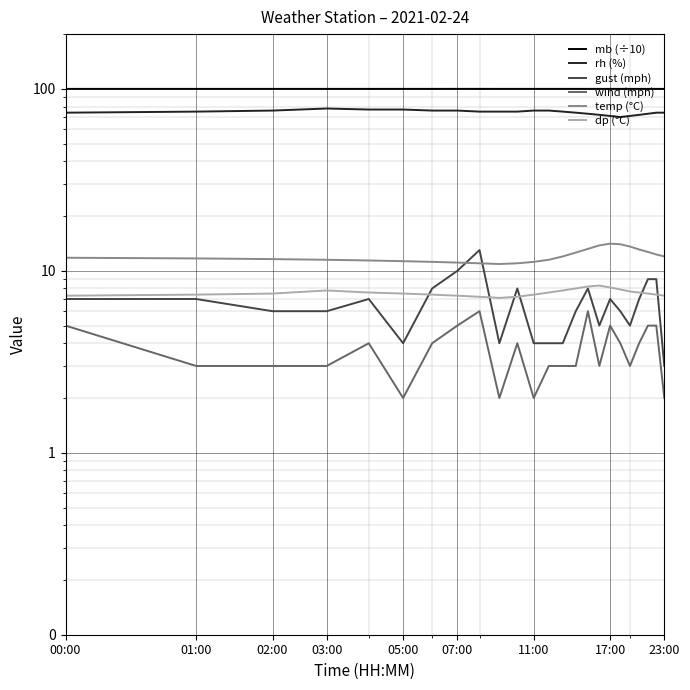

Which label corresponds to the largest value in the chart?

07:00